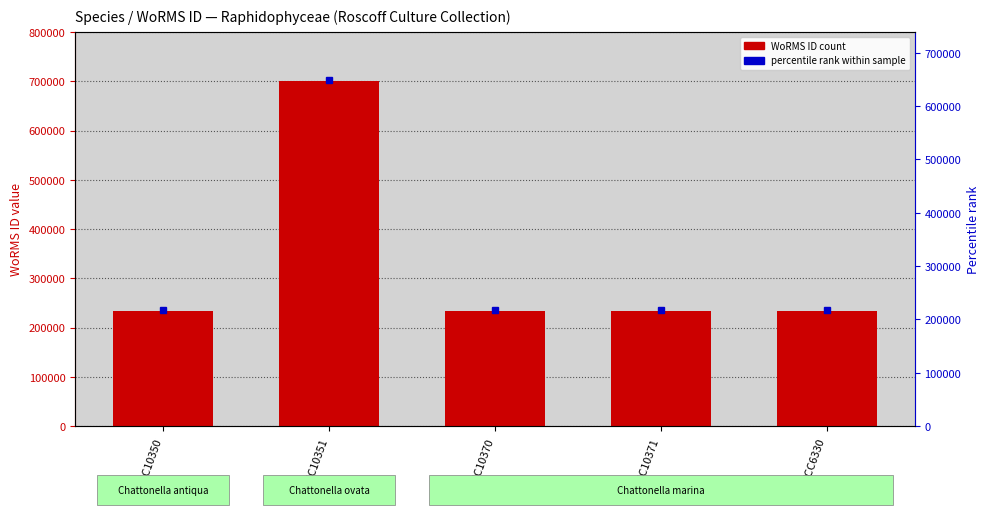

What is the value of the 2nd bar from the left?

700515